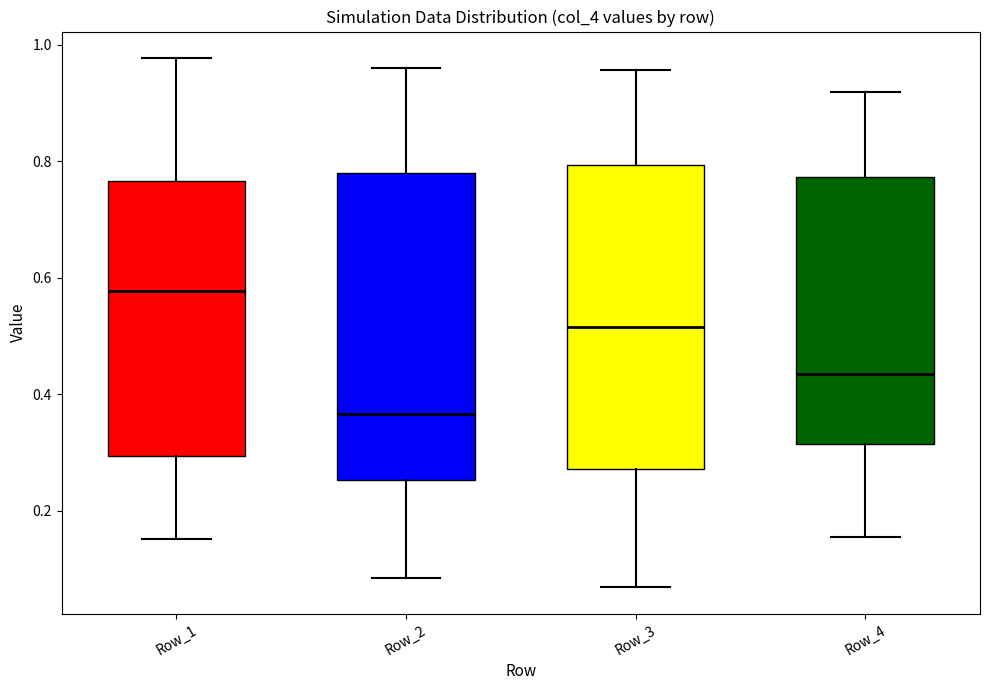

Reading left to right, transcribe this box plot: for each box, give where its median line is, the range the box spans, and where its two whiskers end, as read against the y-axis. The values are not printed on the chart, so give them approximately, as read against the axis.

Row_1: median 0.58, box 0.30 to 0.76, whiskers 0.16 to 0.98
Row_2: median 0.36, box 0.26 to 0.78, whiskers 0.08 to 0.96
Row_3: median 0.52, box 0.28 to 0.80, whiskers 0.06 to 0.96
Row_4: median 0.44, box 0.32 to 0.78, whiskers 0.16 to 0.92